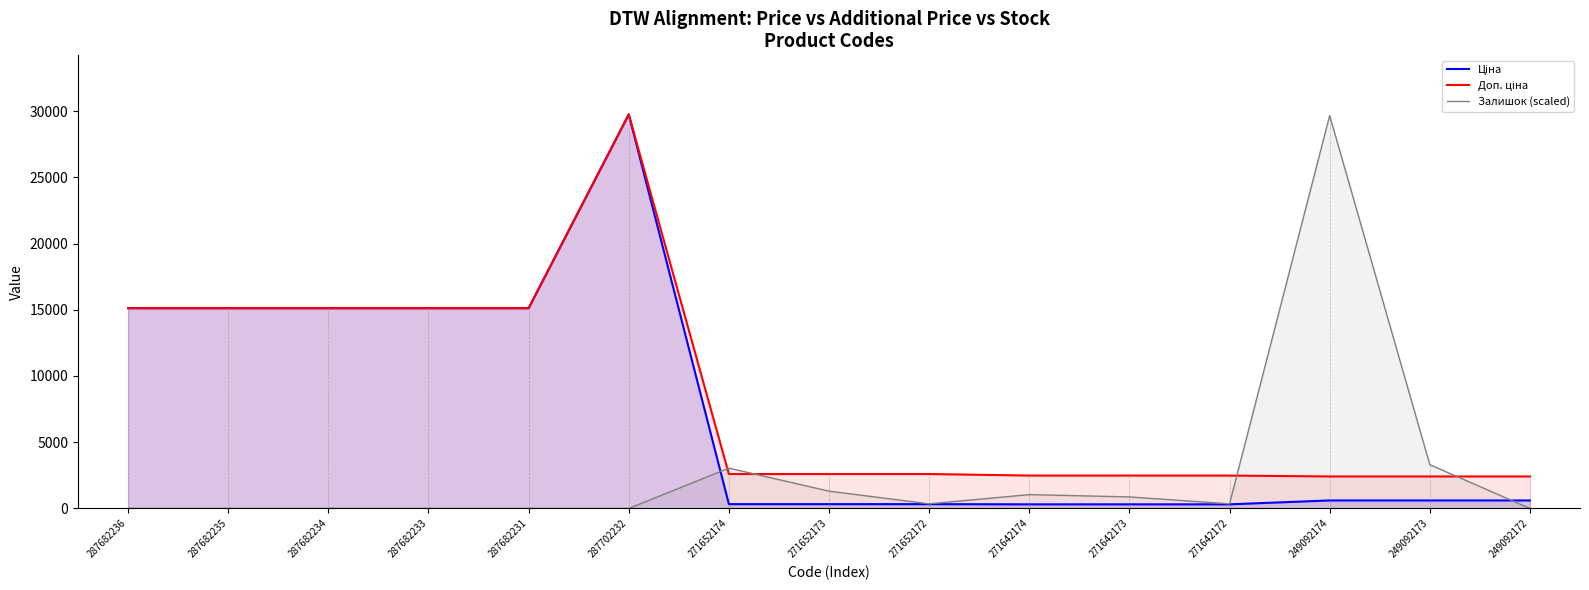

What is the label of the 3rd point from the right?

249092174